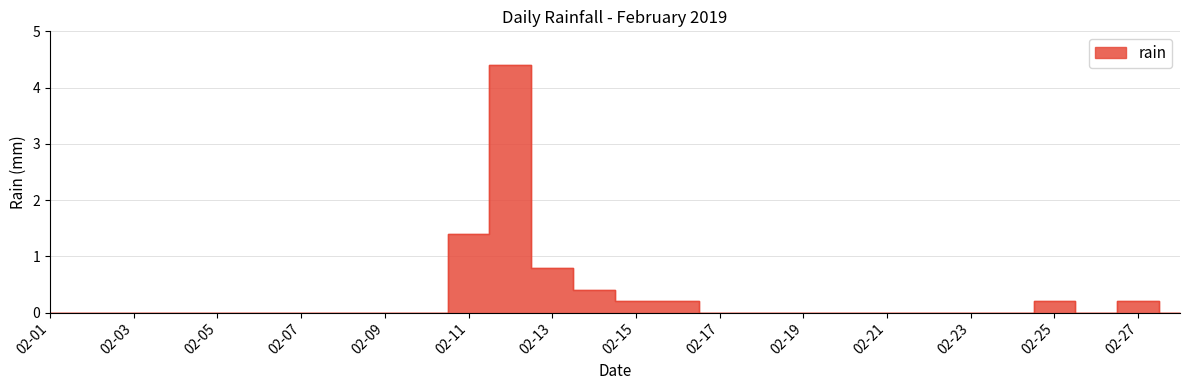

How many values exceed 0?

8